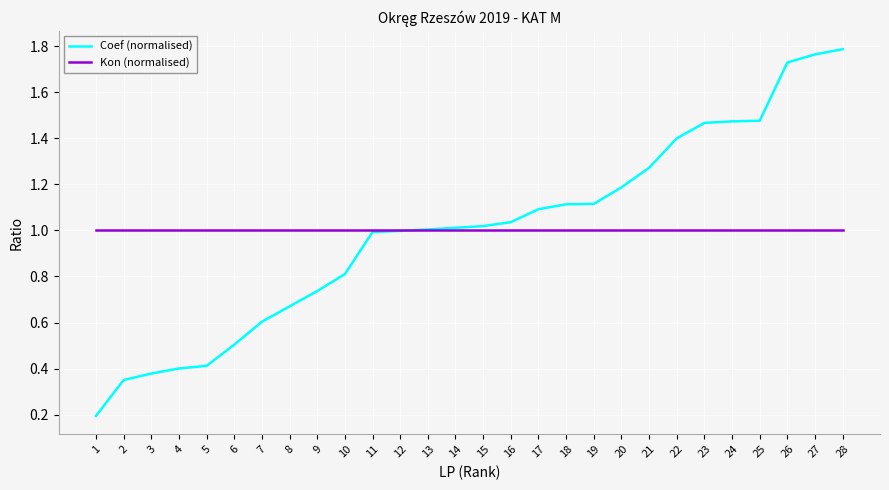

What is the difference between the second highest and second lowest values in the Coef (normalised) series?

1.4